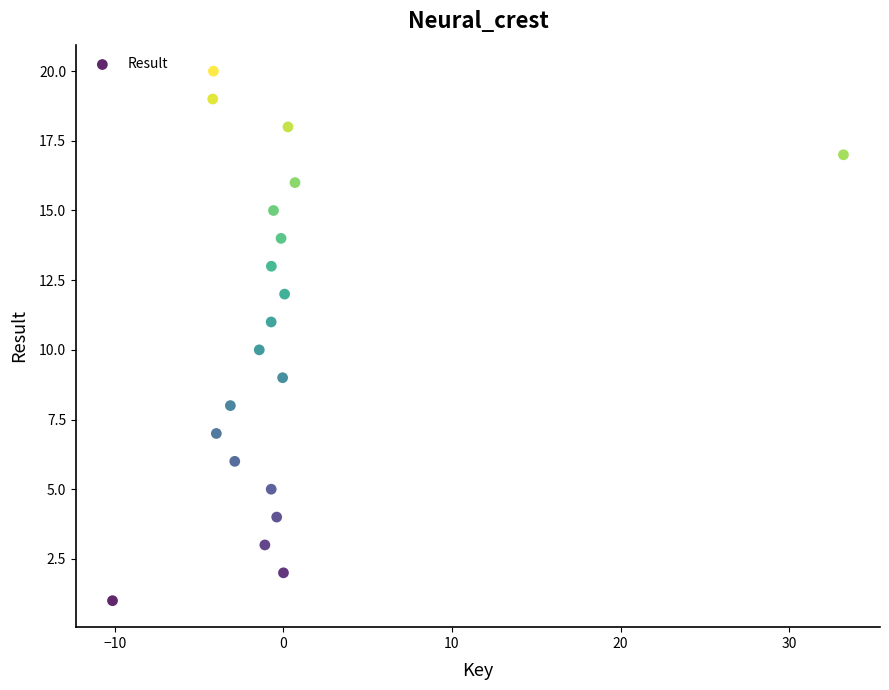

What is the range of Y values (max minus min)?

19